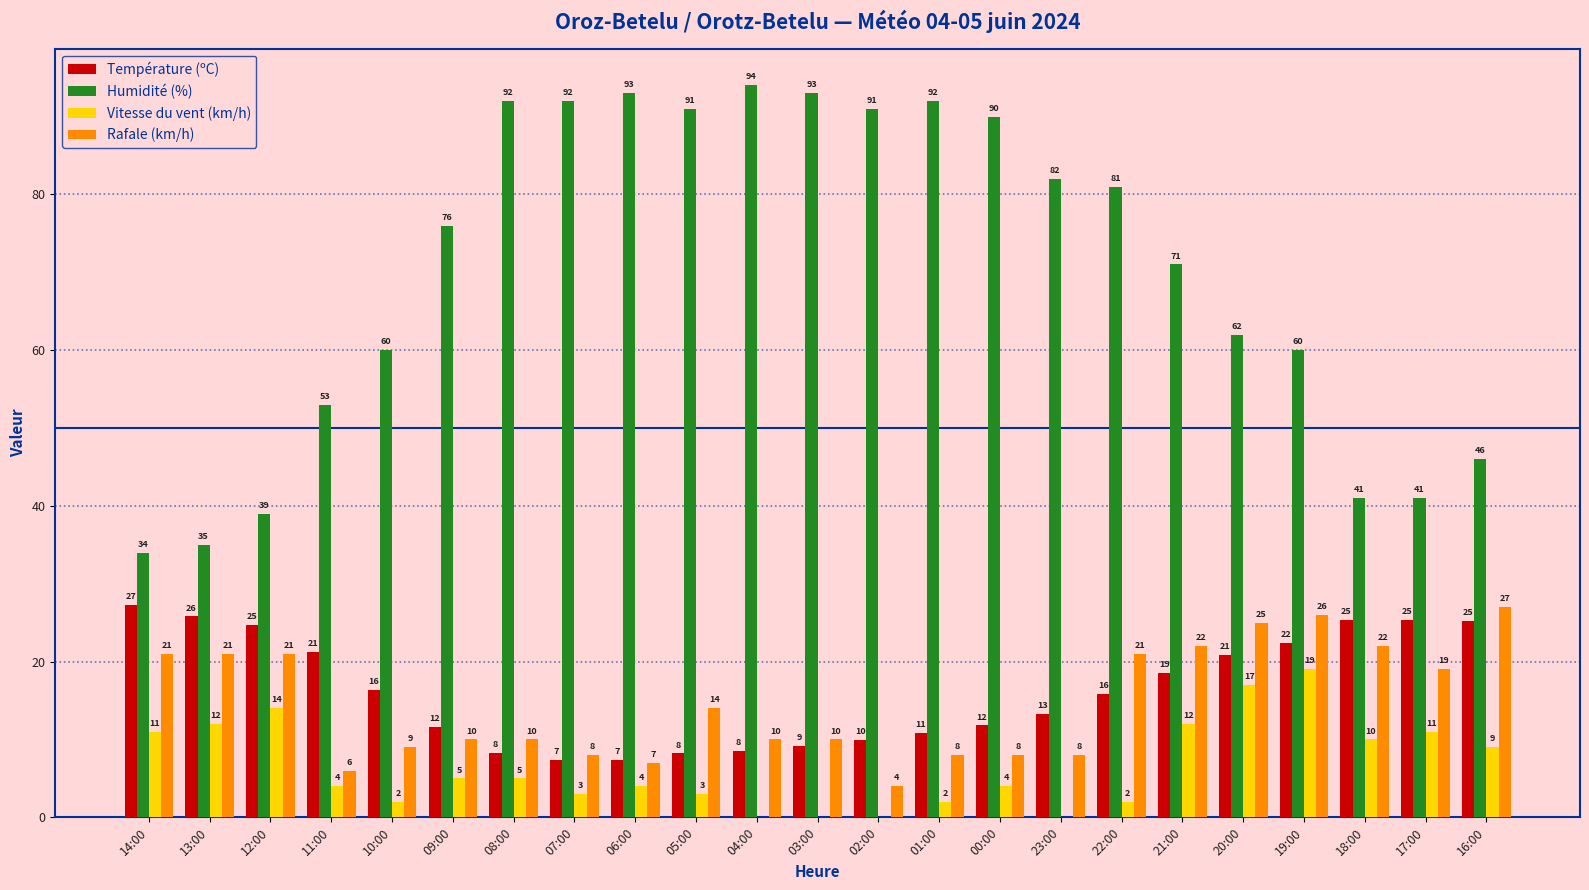

What is the sum of all Température (ºC) values?

375.4